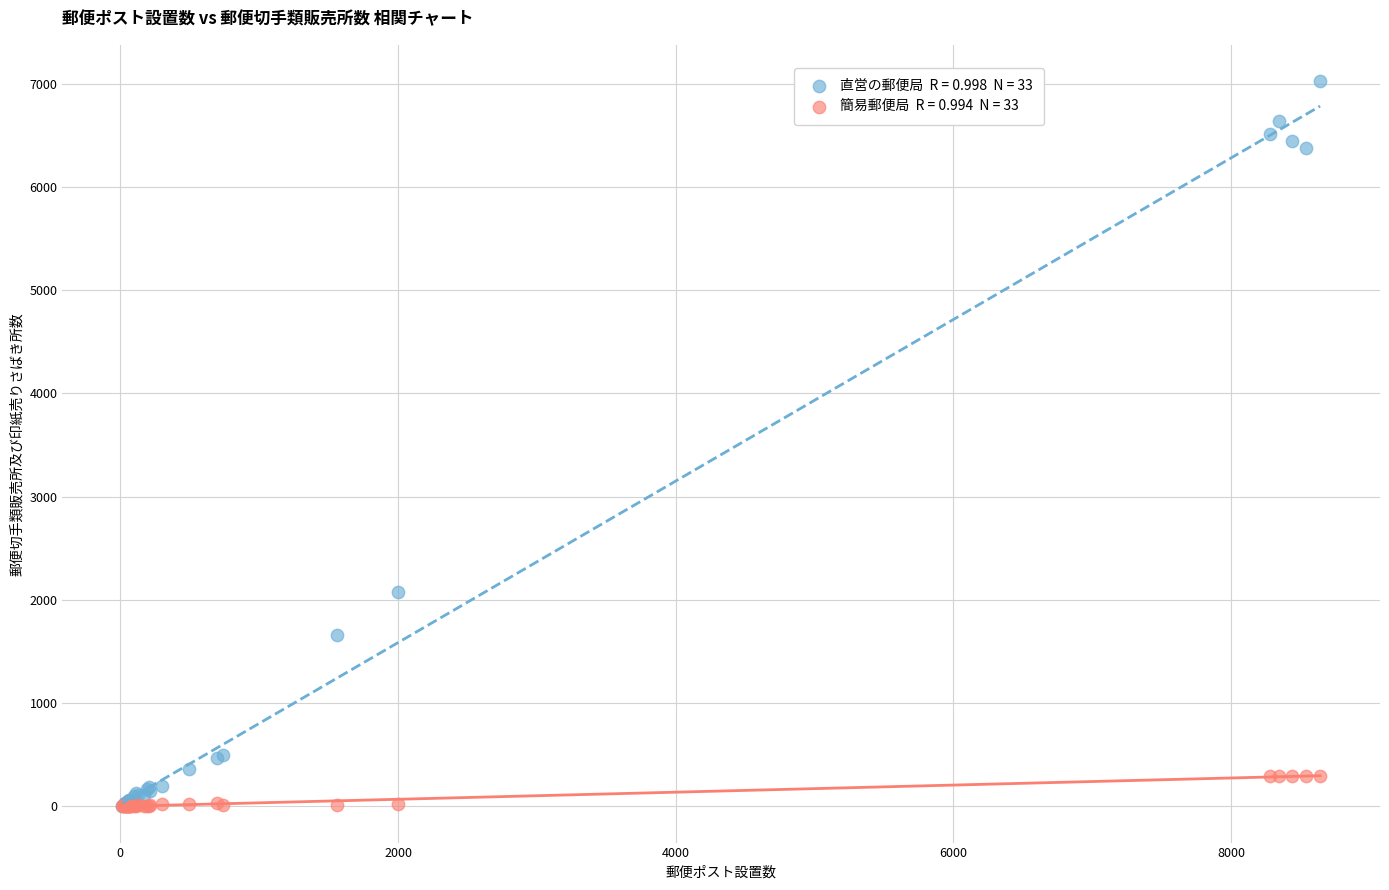

Across all series, what Y value is closest to 3513?

2078